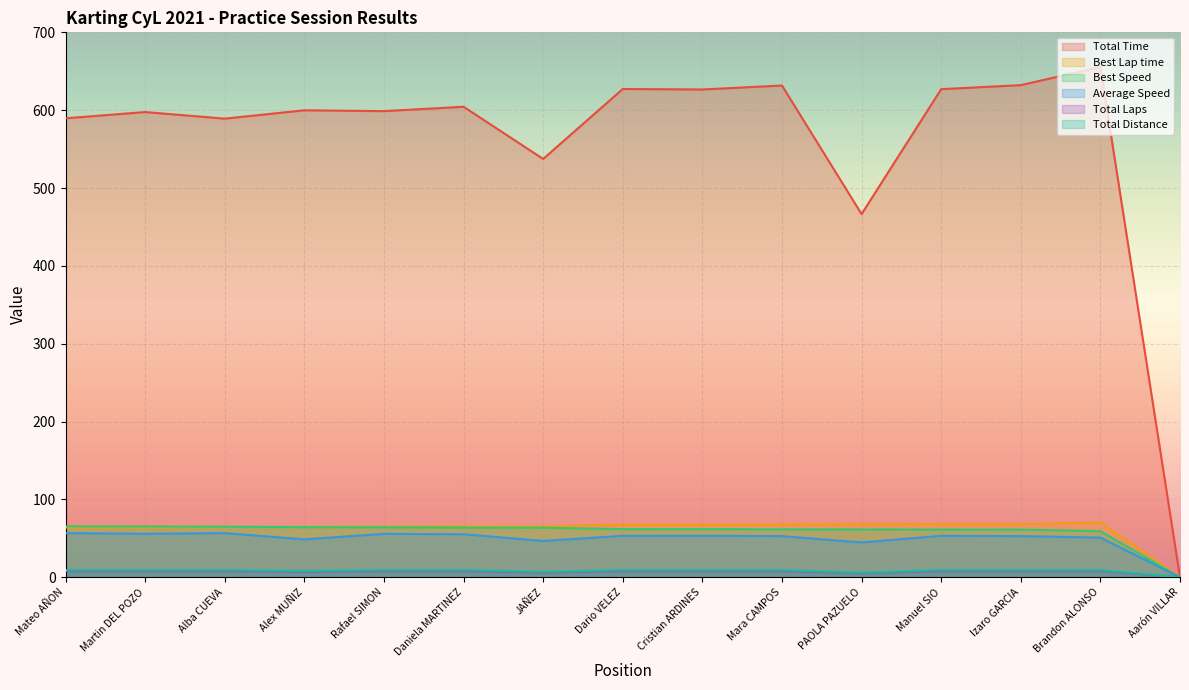

Which category has the highest value in the Best Lap time series?

Brandon ALONSO